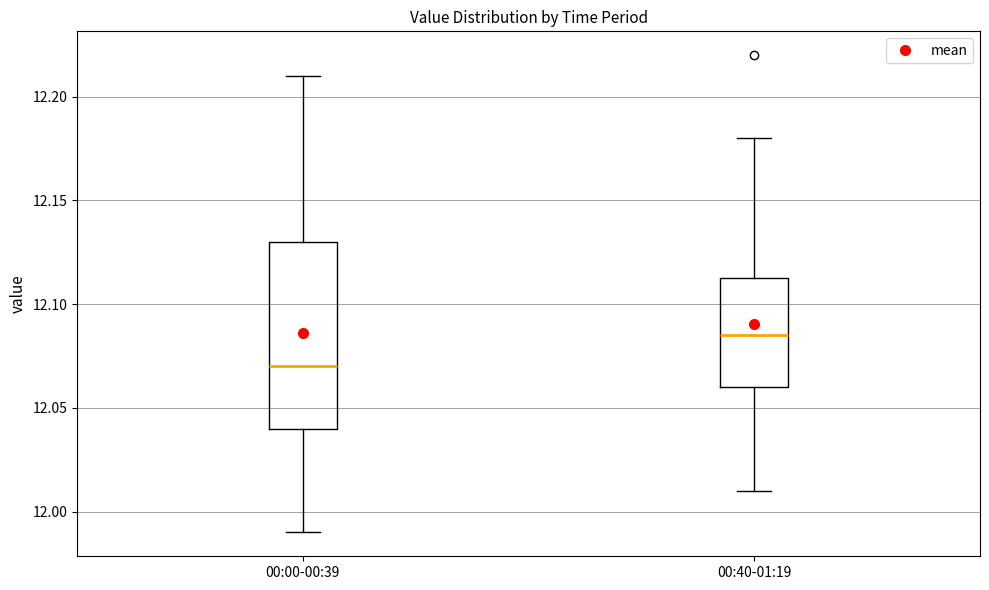

Reading left to right, read every box against the y-axis: the position of its median line, the range the box covers, and the ends of its whiskers. The values are not printed on the chart, so give them approximately, as read against the axis.

00:00-00:39: median 12.070, box 12.040 to 12.130, whiskers 11.990 to 12.210
00:40-01:19: median 12.085, box 12.060 to 12.115, whiskers 12.010 to 12.180